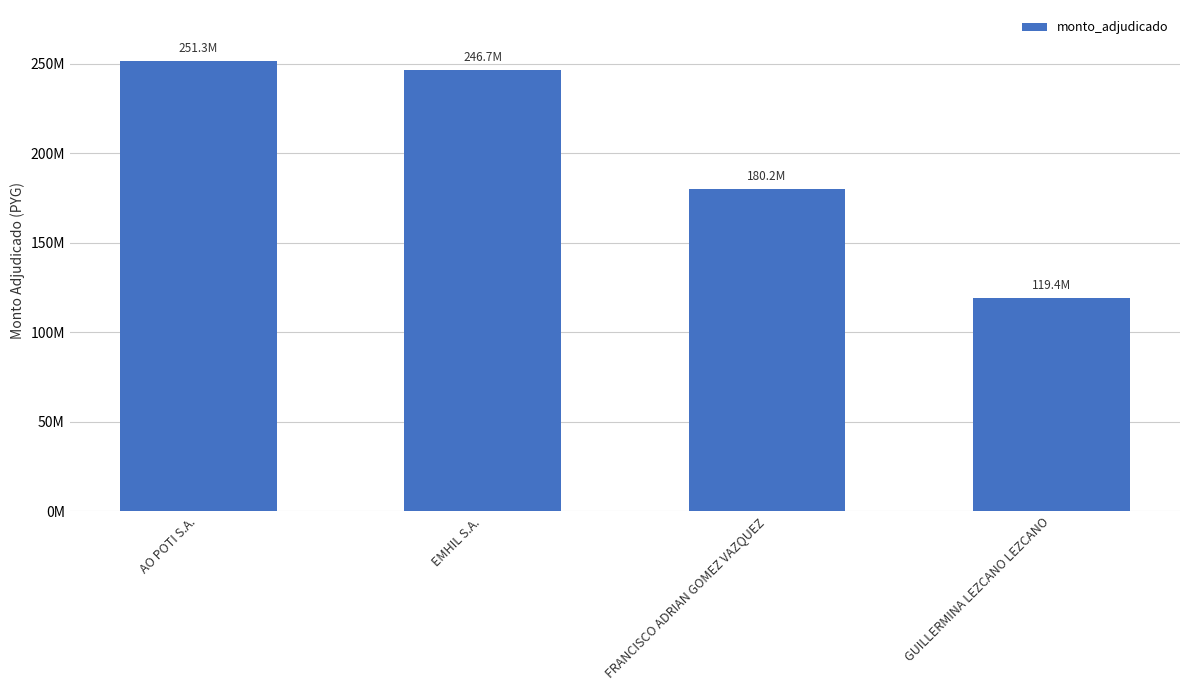

Does the chart contain stacked bars?

No